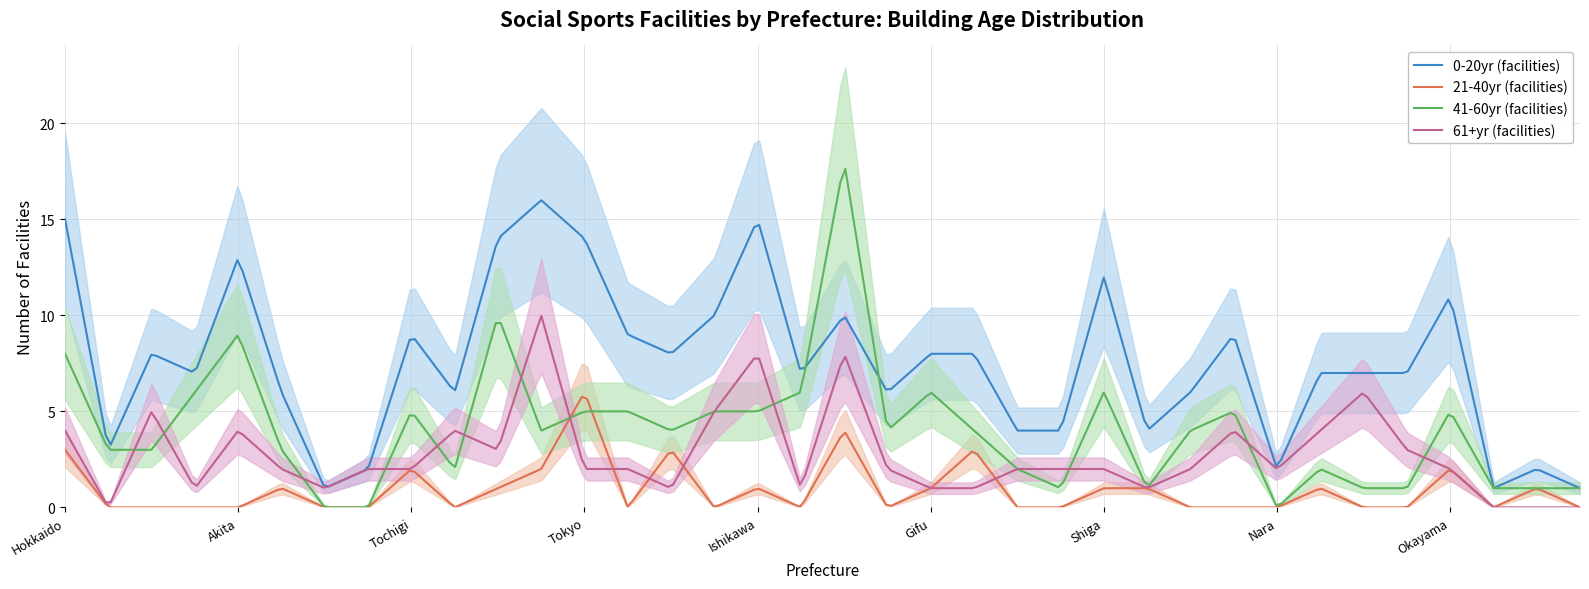

What is the maximum value for 61+yr (facilities)?

10.0